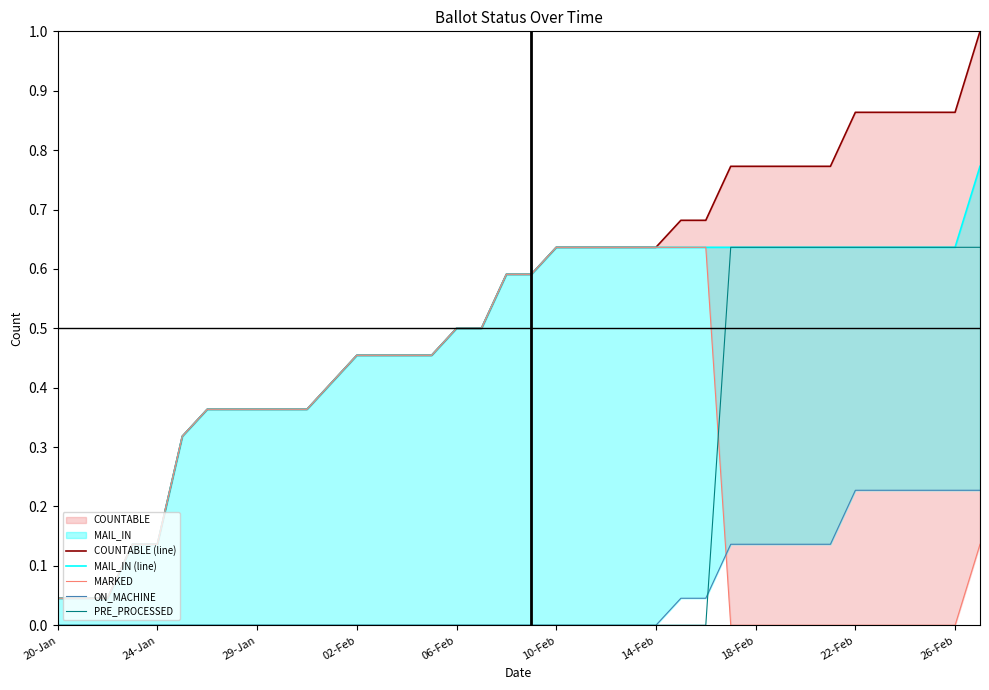

What is the difference between the second highest and second lowest values in the ON_MACHINE series?

0.2